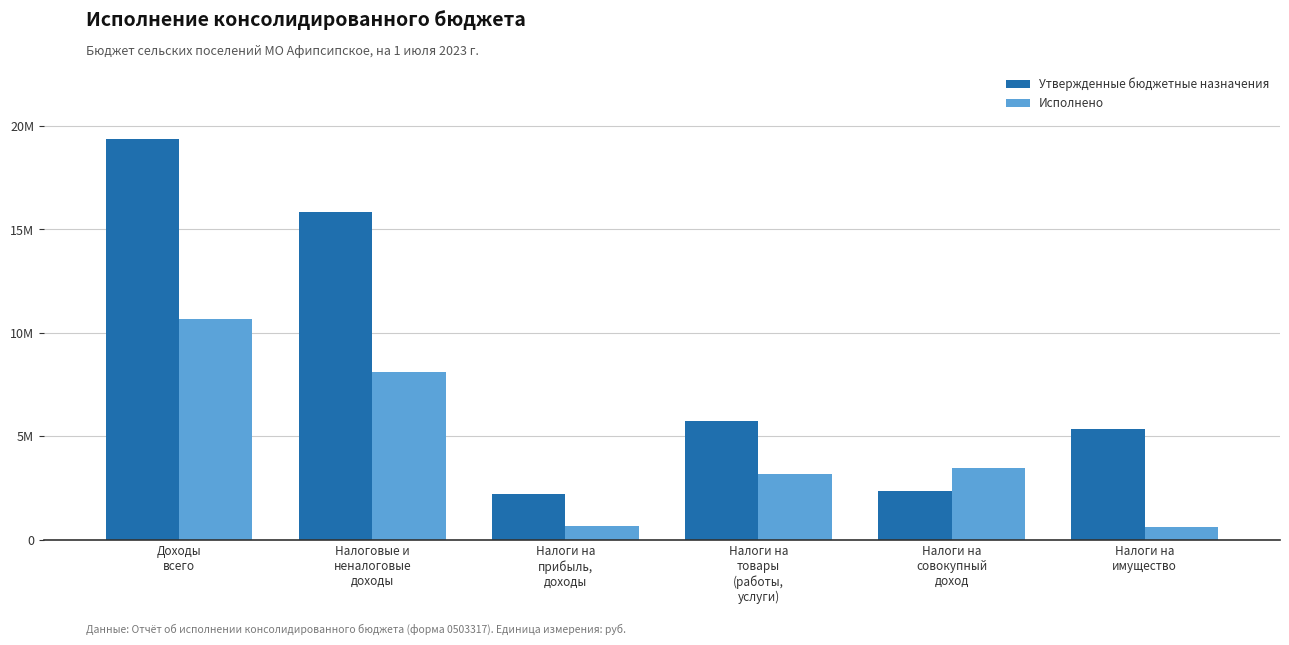

Reading left to right, what are all the values shown in this chart?

Утвержденные бюджетные назначения: 19365200.0	15823900.0	2200000.0	5755000.0	2365000.0	5353900.0
Исполнено: 10691870.2	8112720.2	675726.4	3184388.6	3480916.1	611469.1